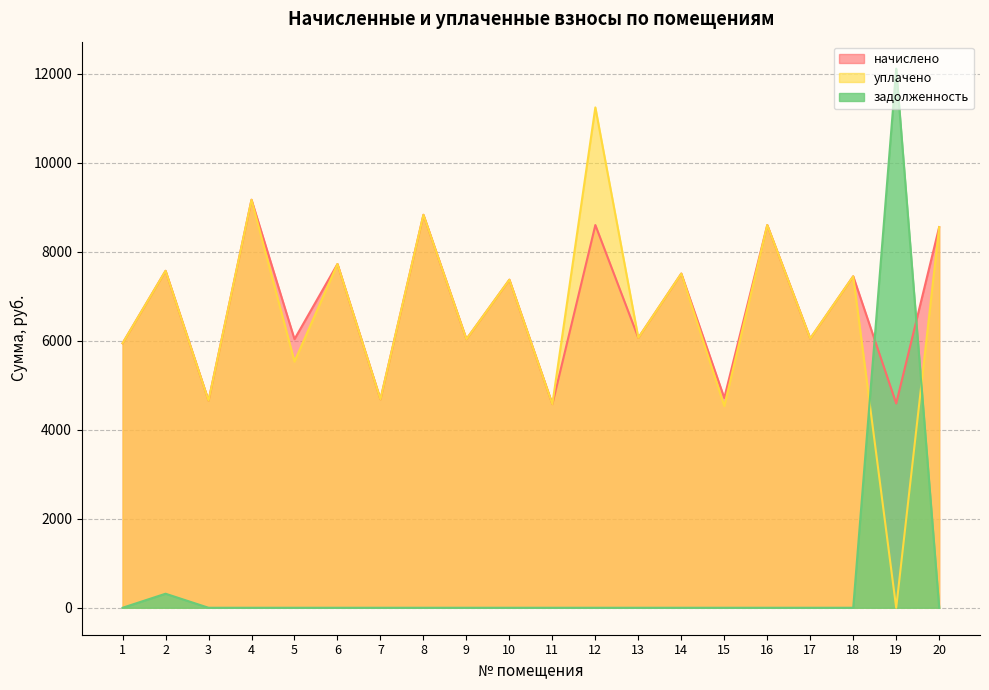

What are all the series names shown in the legend?

начислено, уплачено, задолженность